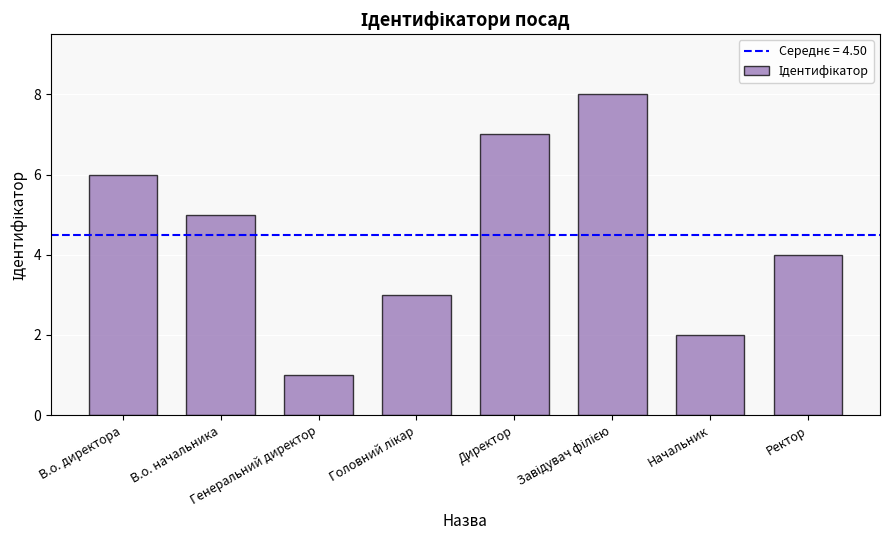

Count the values in the range 3 to 7.

5